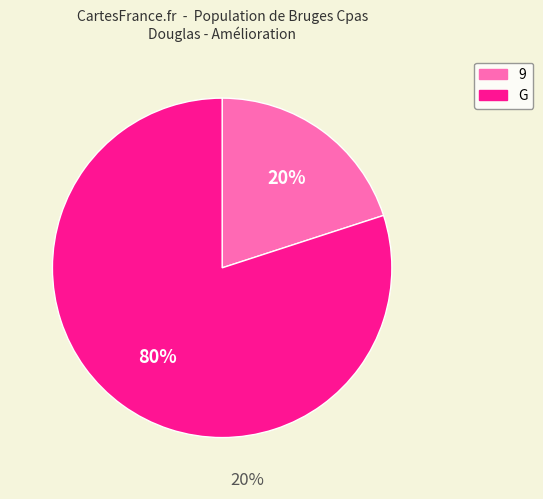

Which category has the biggest portion of the pie?

G